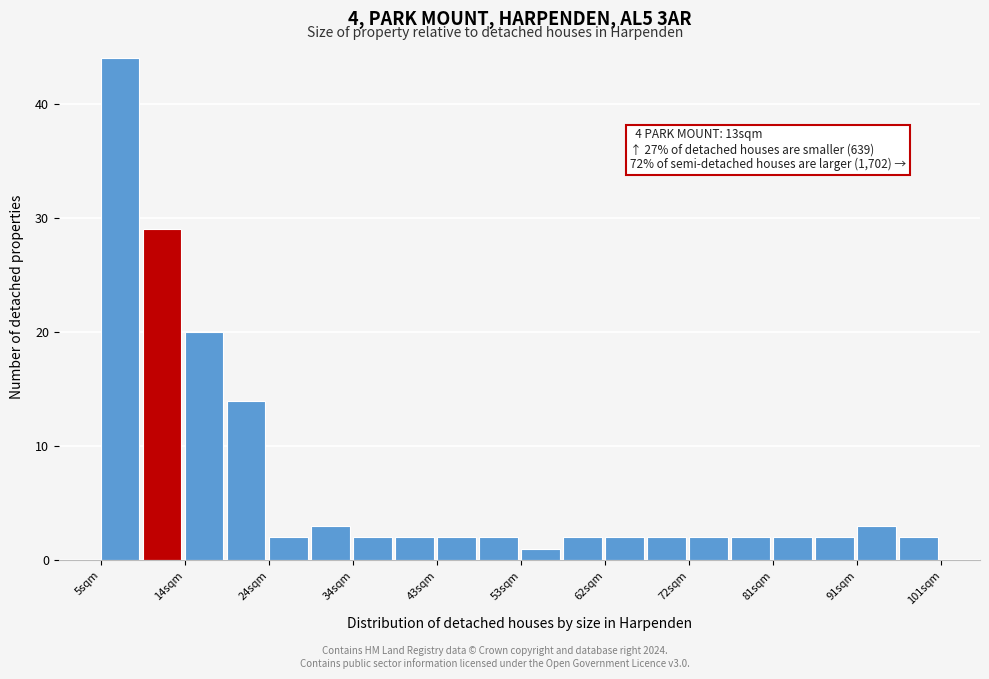

Over which range of the x-axis is the bar tallest?

5 to 10